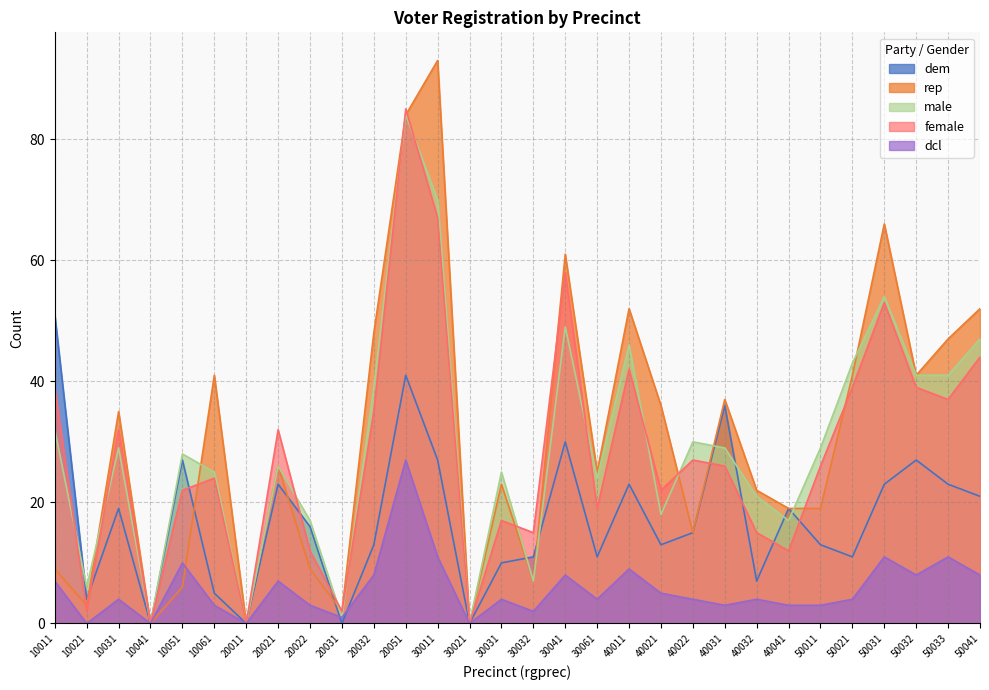

What is the difference between the dcl values at 50032 and 50011?

5